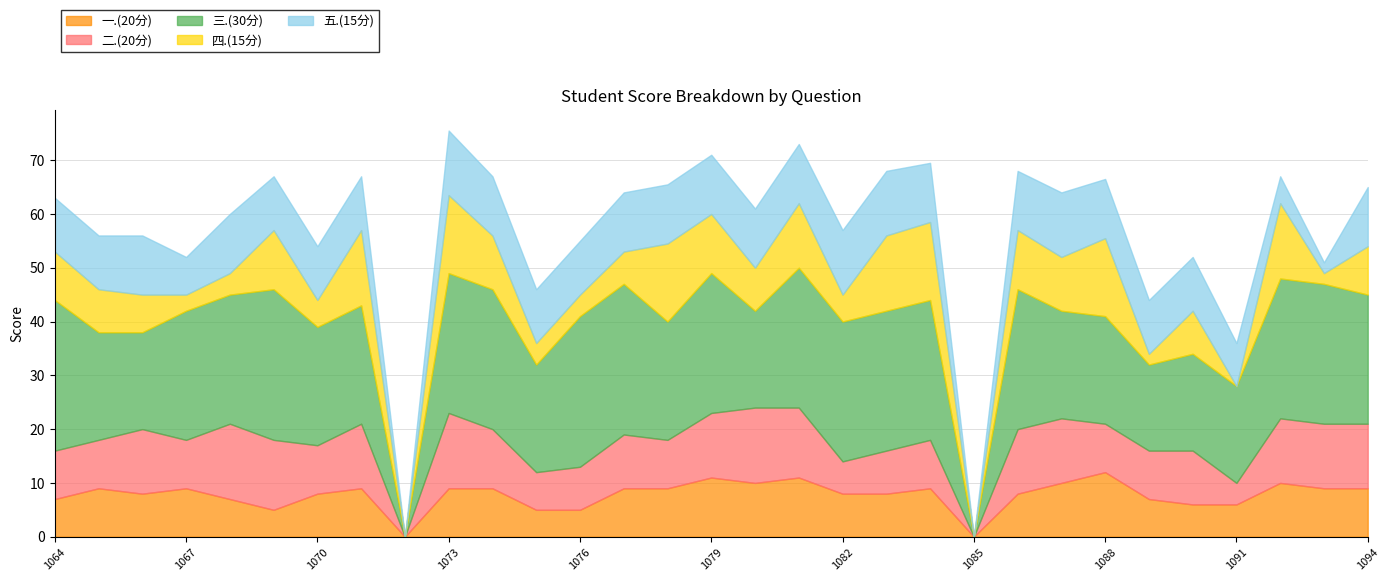

Does the chart display data point markers on the line(s)?

No